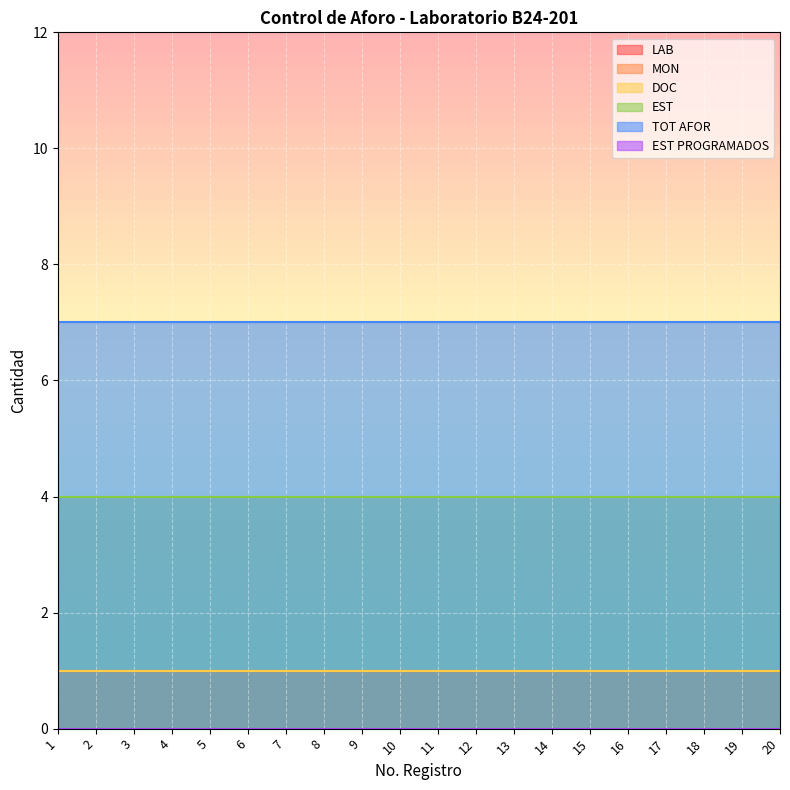

What is the difference between the highest and lowest values at 1?

7